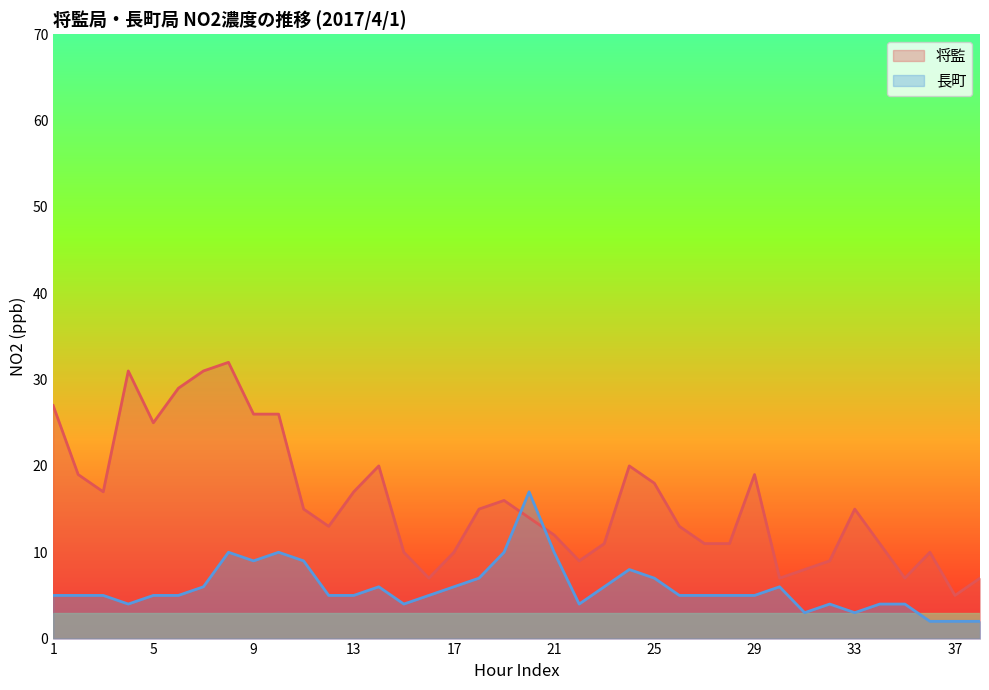

Which series has the widest spread of values?

将監